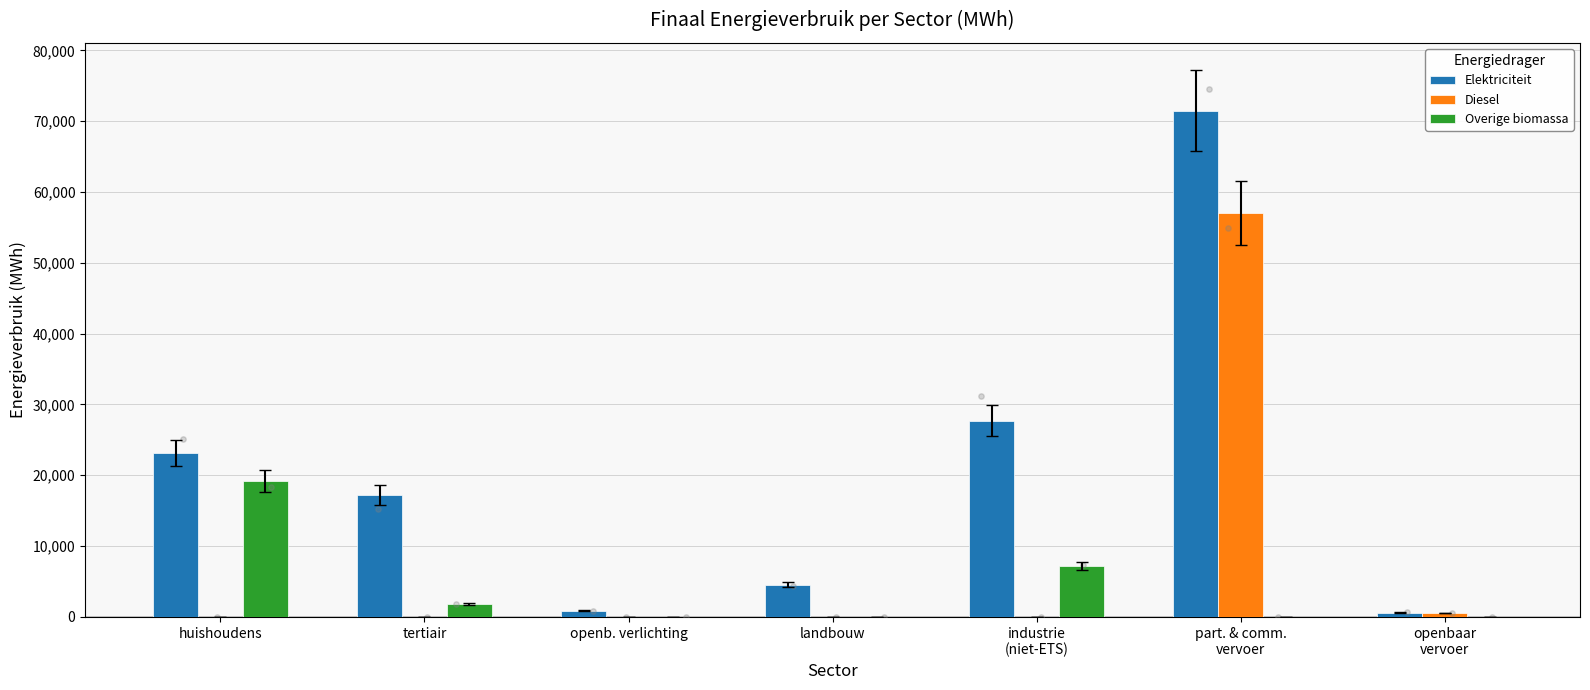

Which series reaches the minimum Y coordinate?

Diesel